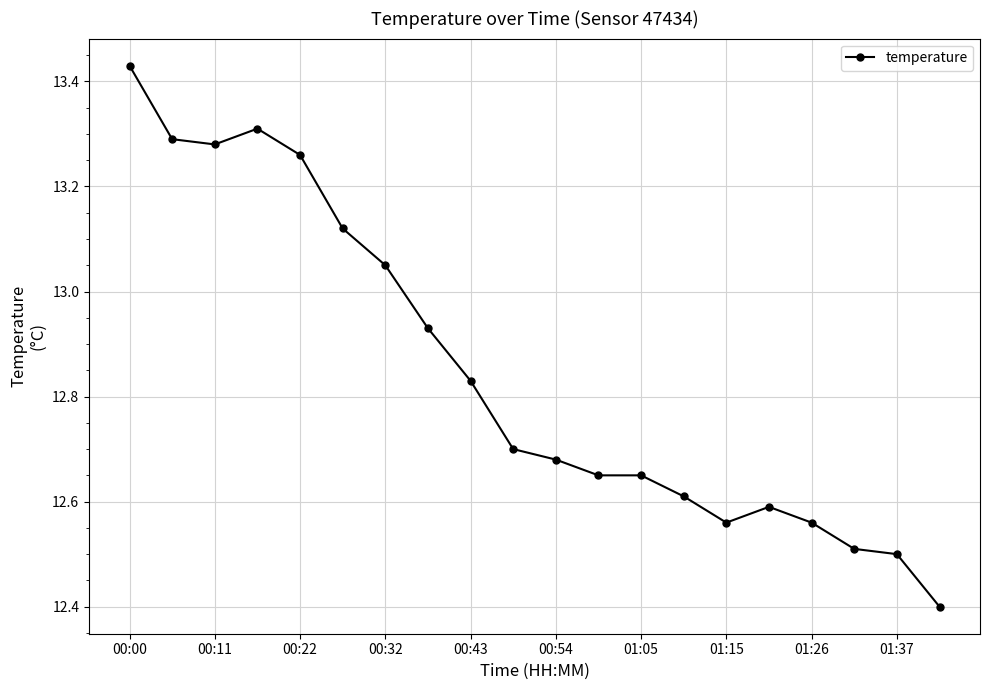

What is the minimum value shown in the chart?

12.4